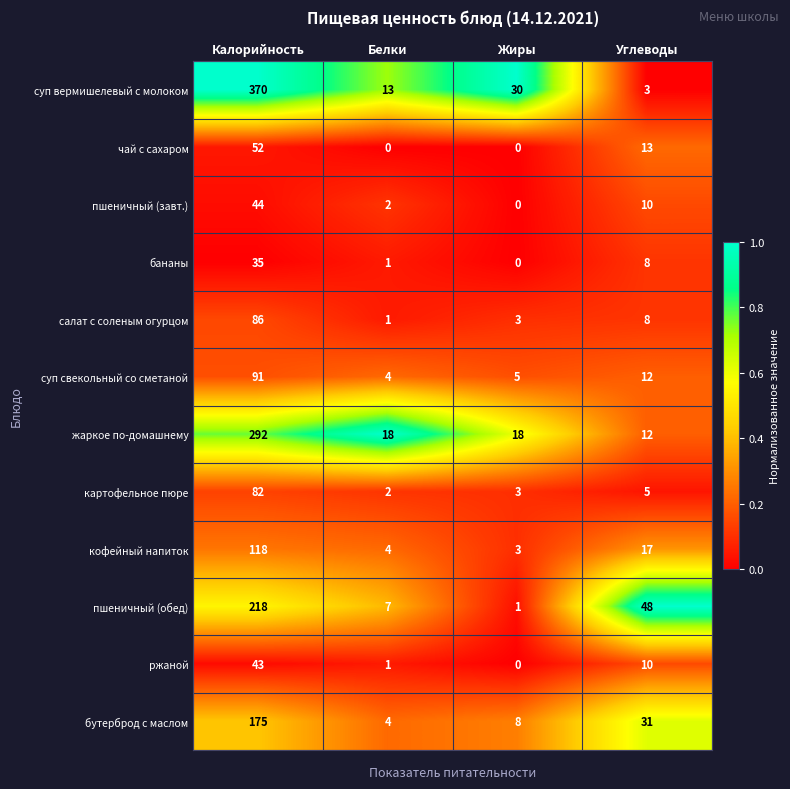

The ржаной series shows 2 at Белки. True or false?

False